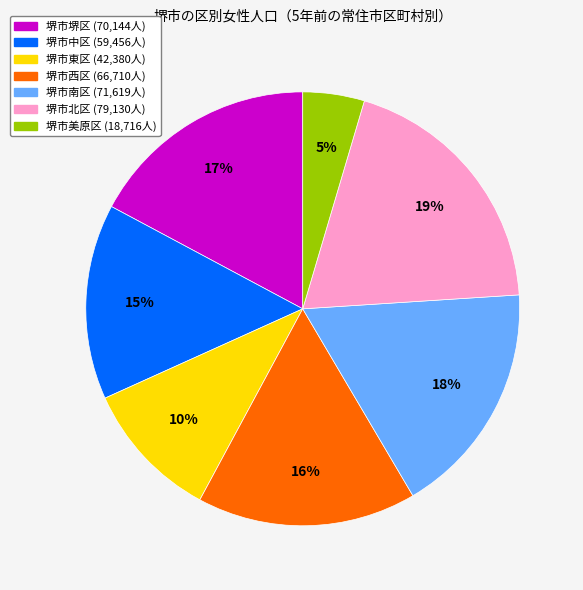

Does 堺市美原区 account for over 50% of the chart?

No